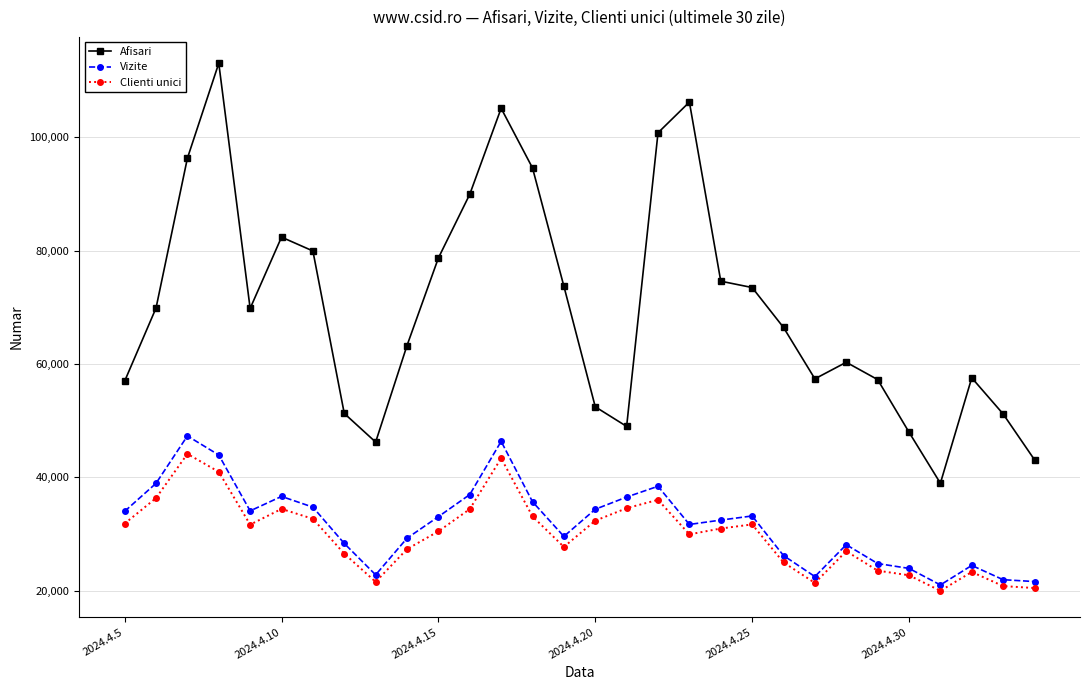

What is the value of the Afisari point at the 13th from the left?

105090